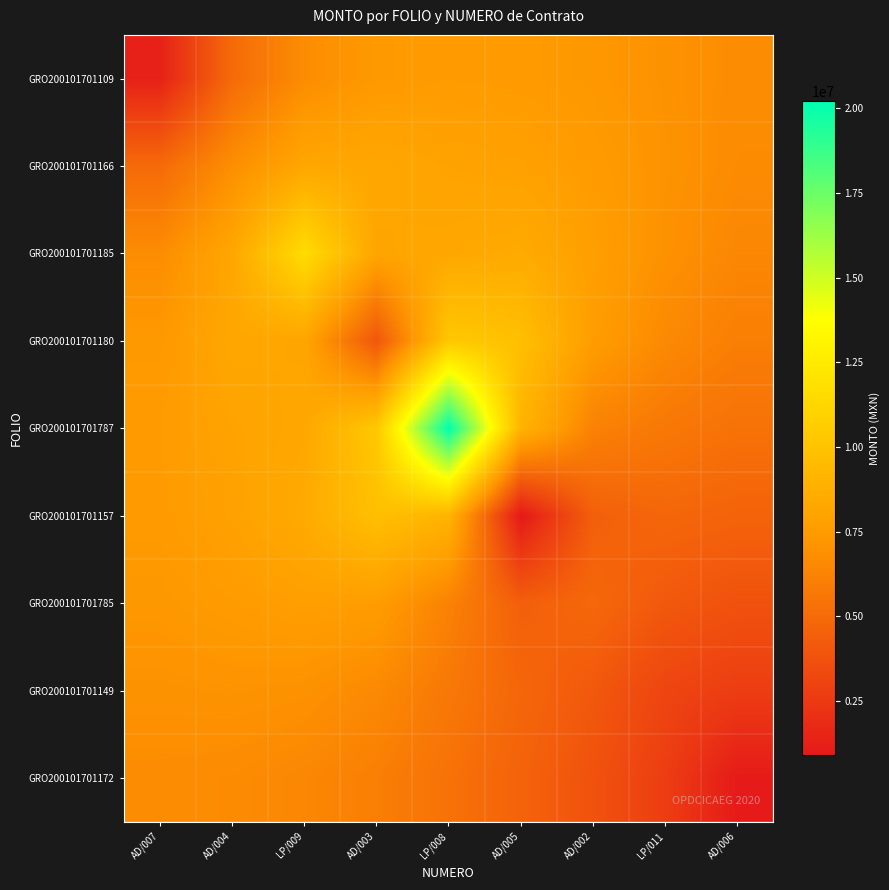

List the series in order of their peak value, highest first.

GRO200101701787, GRO200101701185, GRO200101701180, GRO200101701157, GRO200101701166, GRO200101701785, GRO200101701109, GRO200101701149, GRO200101701172